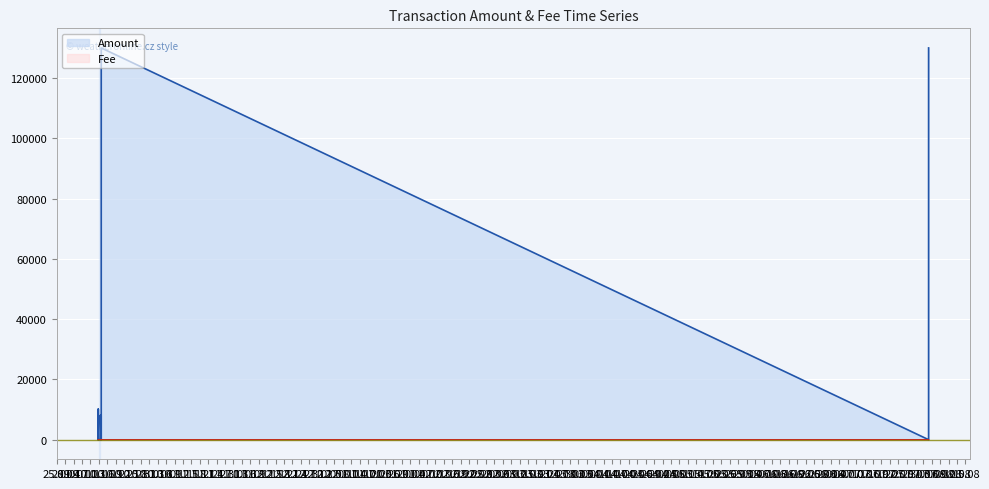

List the series in order of their overall mean, lowest first.

Fee, Amount